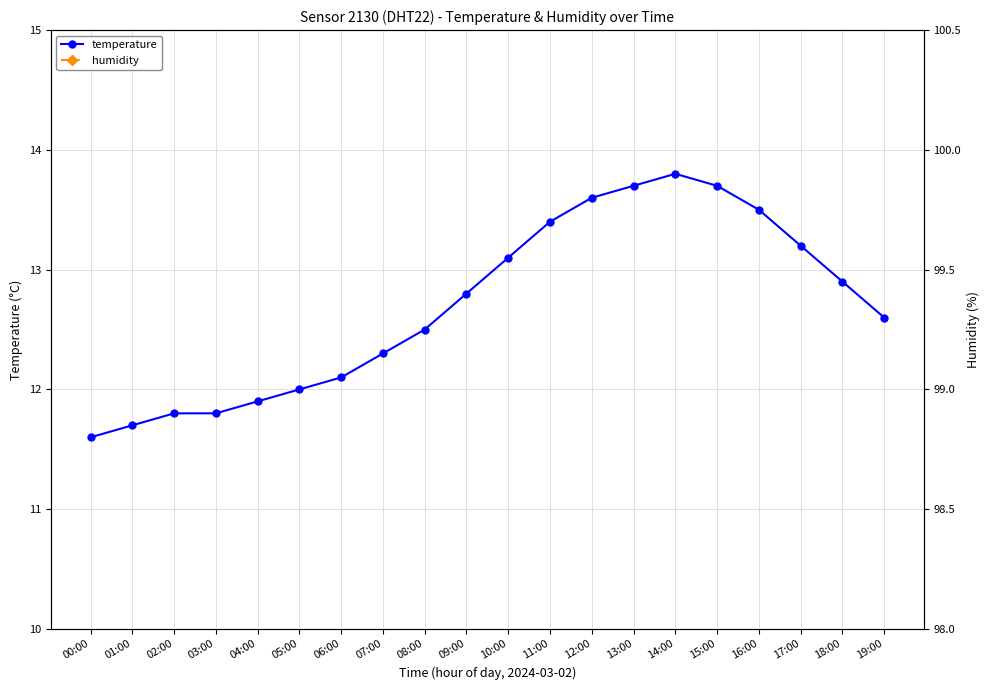

How many categories are shown in the chart?

20